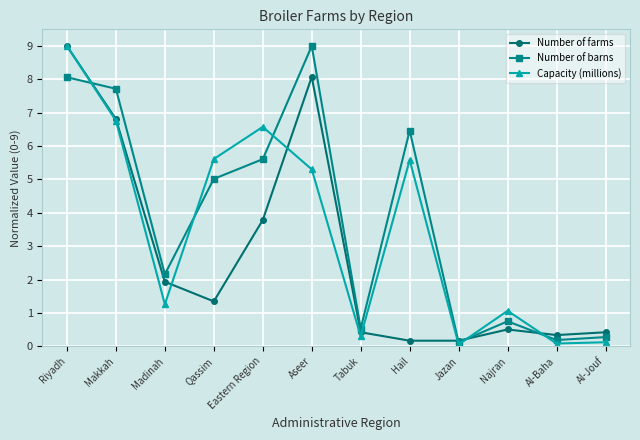

At which category is the sum across all series the highest?

Riyadh